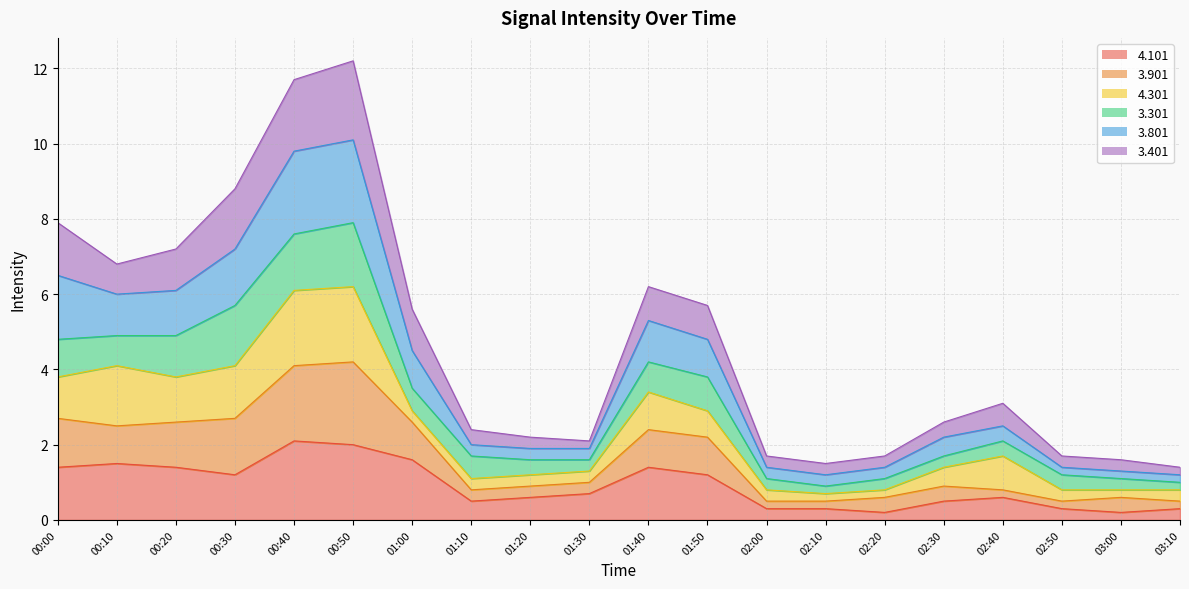

In 3.801, how many points are lower than both neighbors (excluding endpoints)?

2